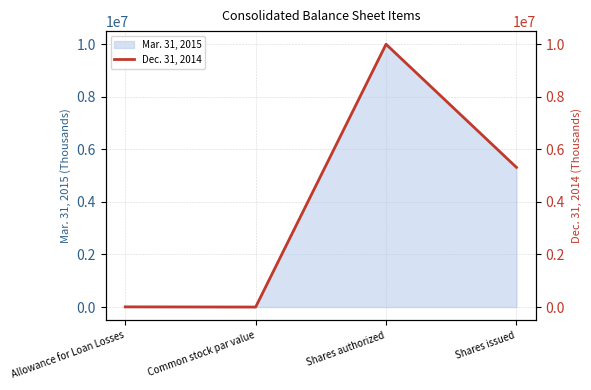

What is the value of the 1st point from the left?

6632